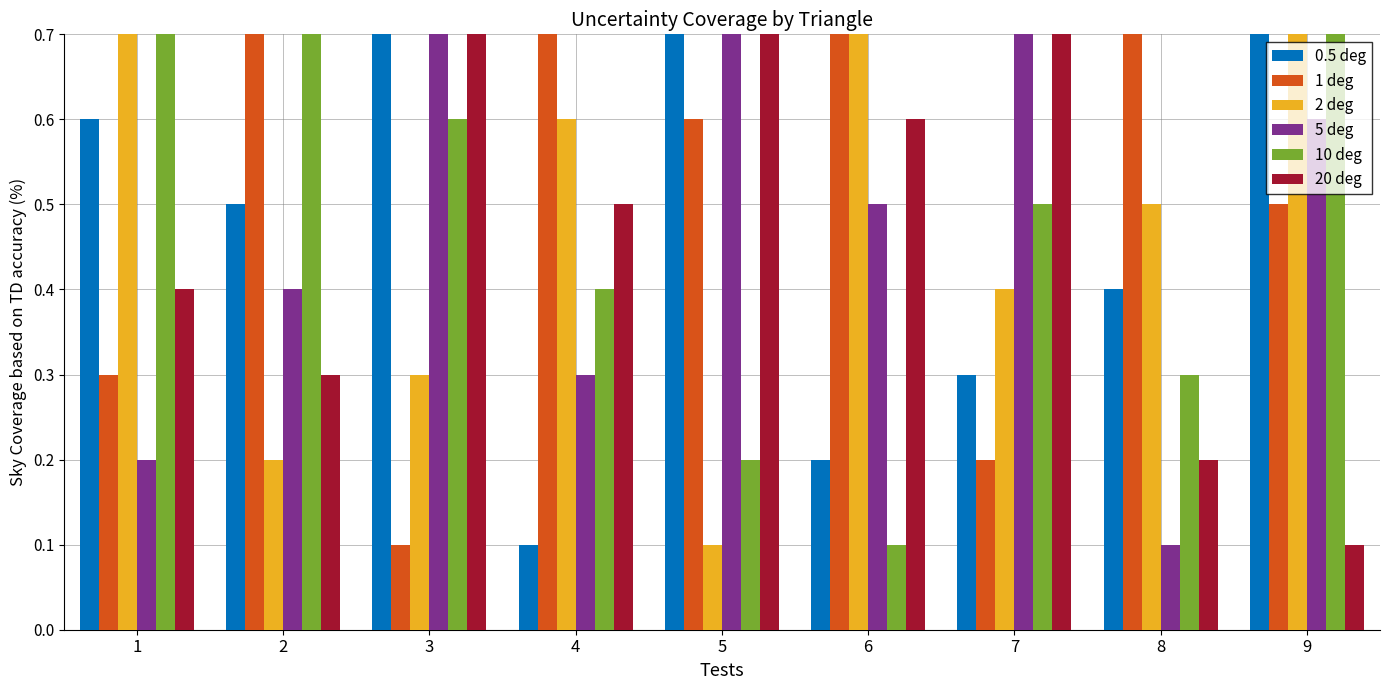

What is the maximum value shown in the chart?

0.9